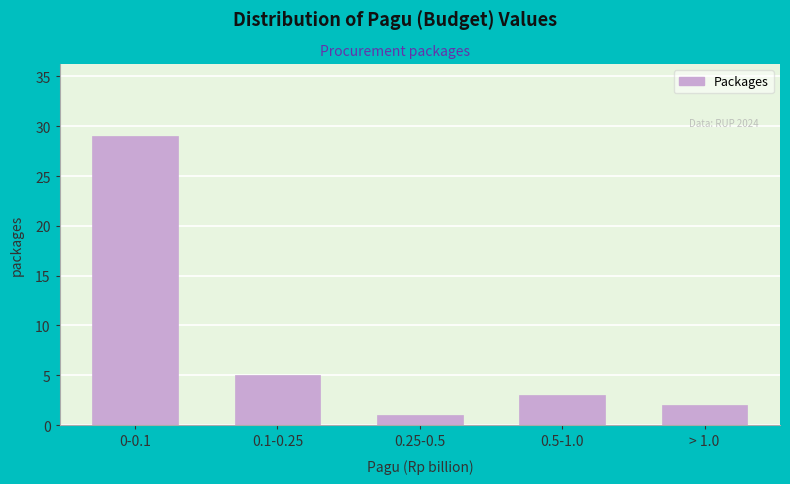

Reading right to left, list all the values displayed in this chart.

> 1.0=2	0.5-1.0=3	0.25-0.5=1	0.1-0.25=5	0-0.1=29